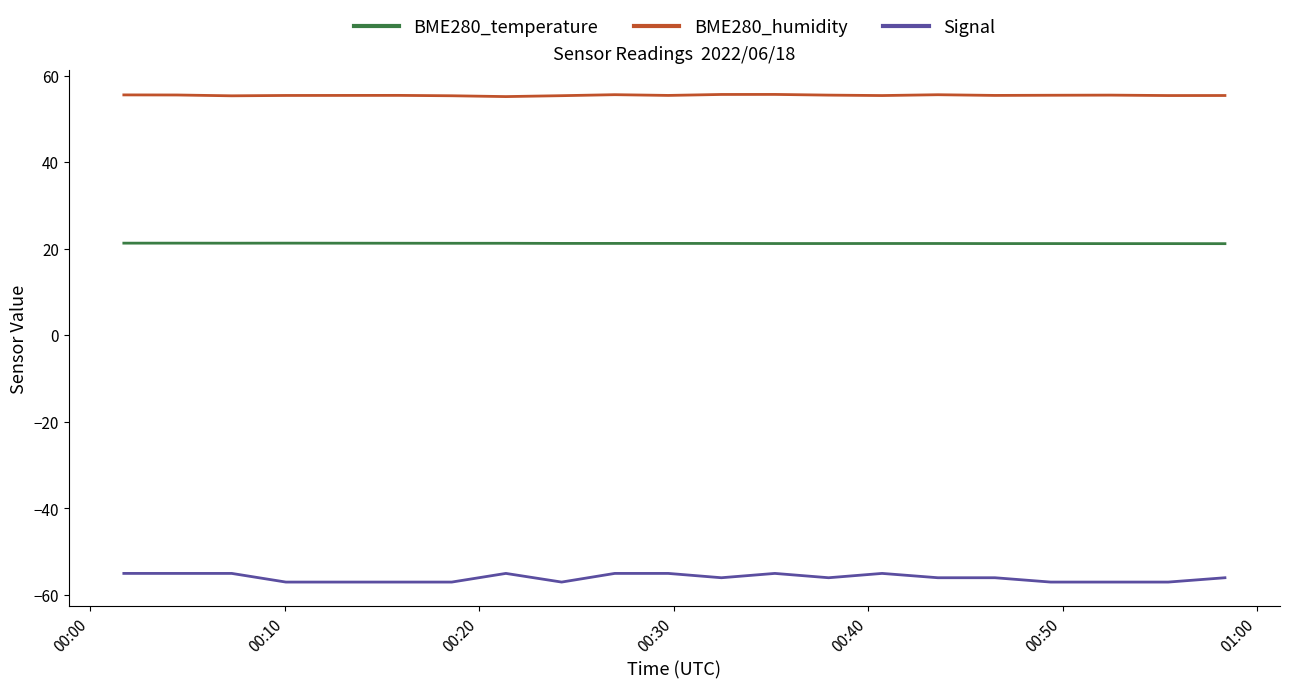

Which series has the largest total across all categories?

BME280_humidity